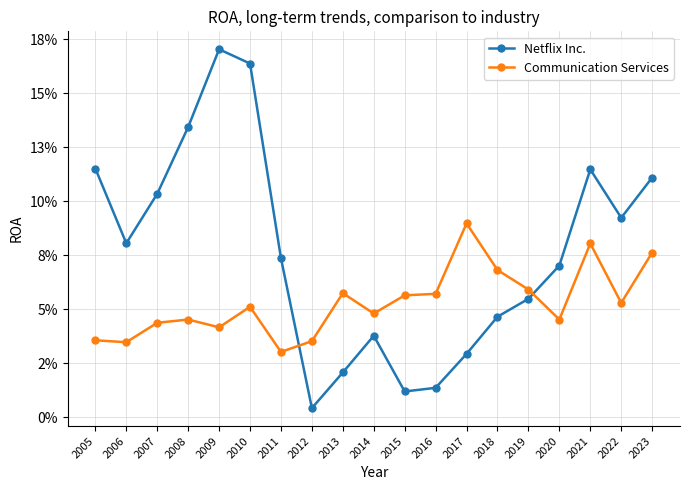

Is it true that Communication Services equals 0.0 at 2023?

False